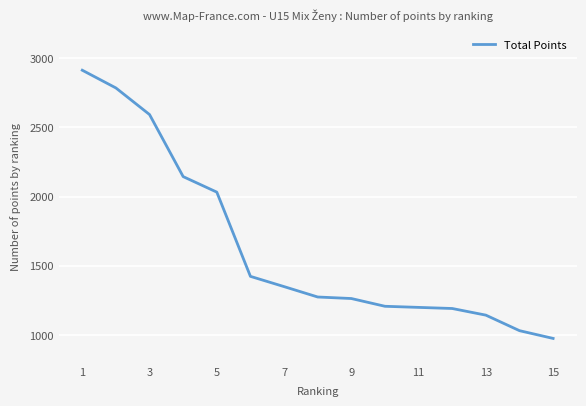

What is the maximum value shown in the chart?

2912